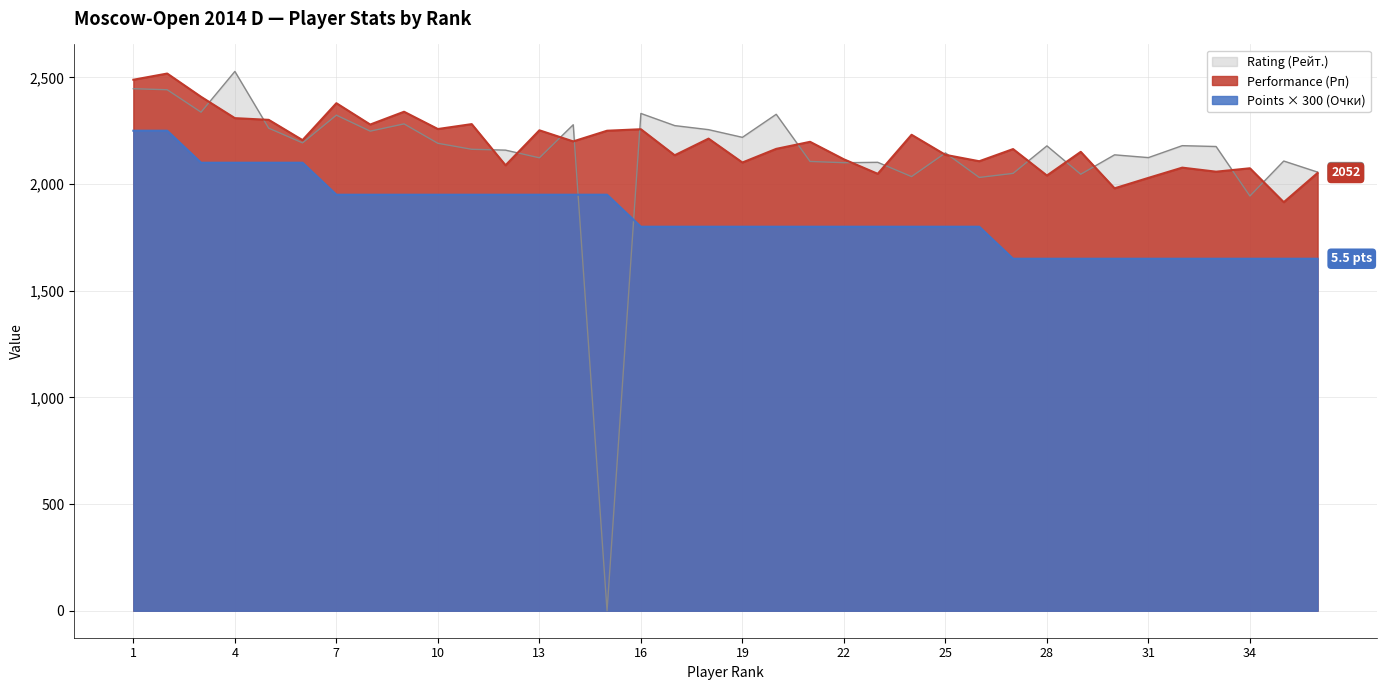

True or false: Points (Очки) and Rating (Рейт.) intersect in this chart.

True